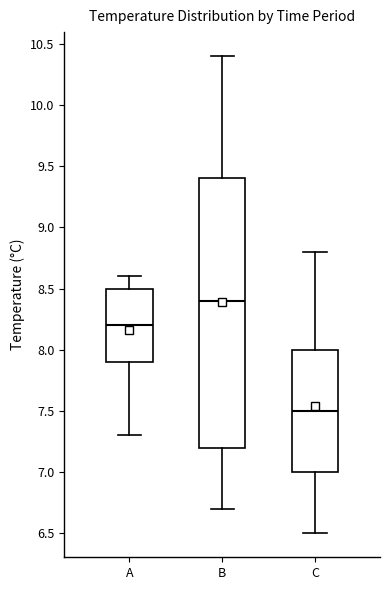

Which box's median line is the lowest?

C